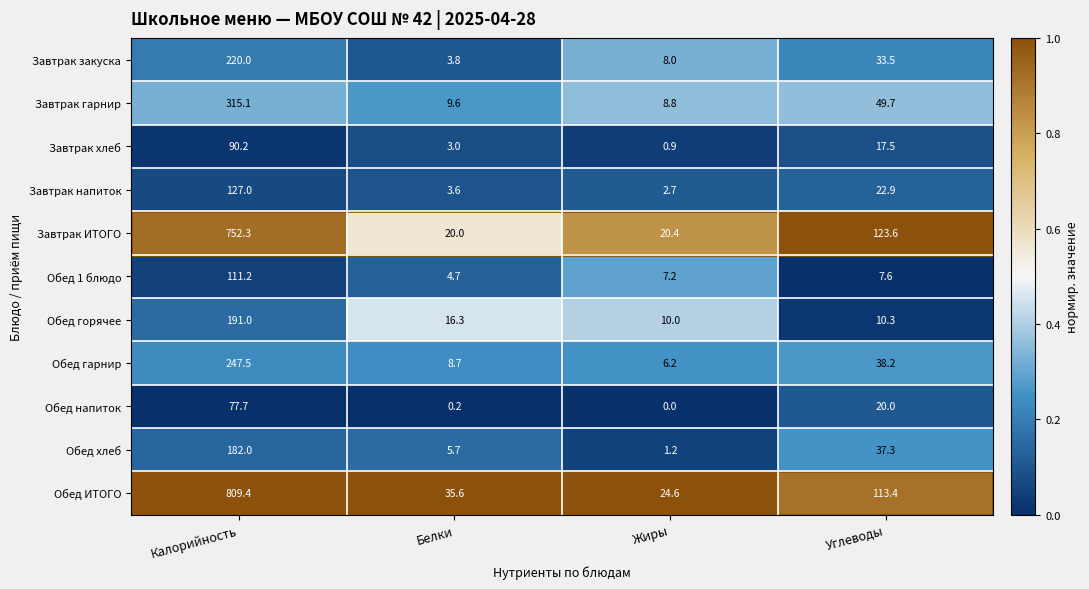

Which series has the largest total across all categories?

Обед ИТОГО